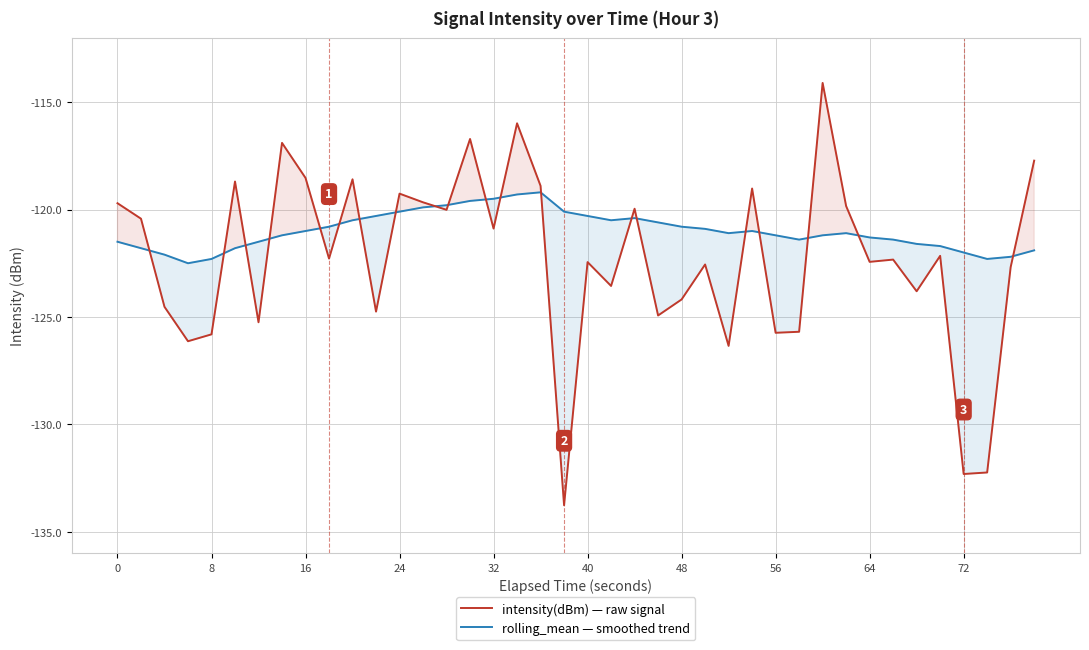

What is the sum of all rolling_mean — smoothed trend values?

-4839.7